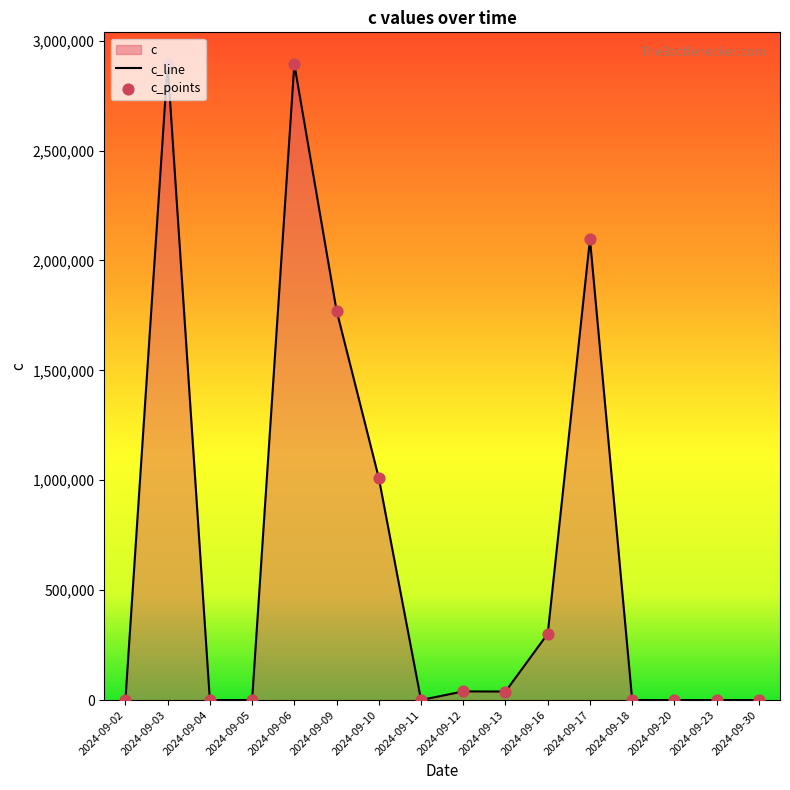

Is the value of c_points at 2024-09-20 greater than the value of c_line at 2024-09-13?

No